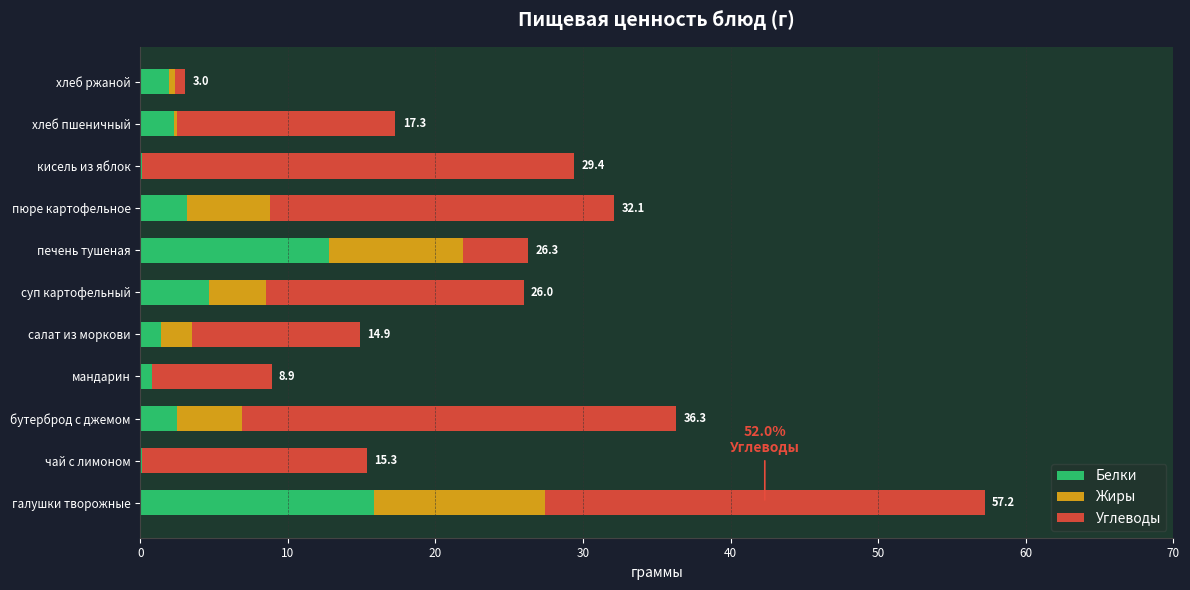

What is the total value across all series at пюре картофельное?

32.1